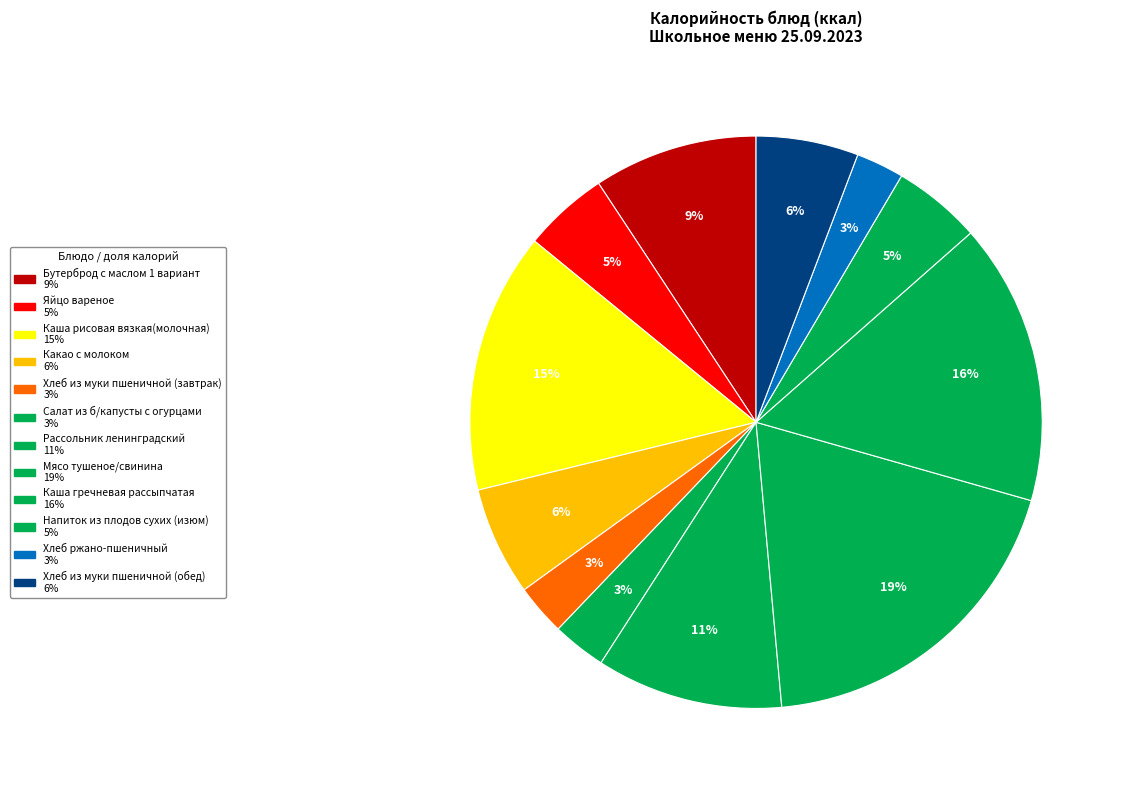

To the nearest percent, what portion does Какао с молоком represent?

6%